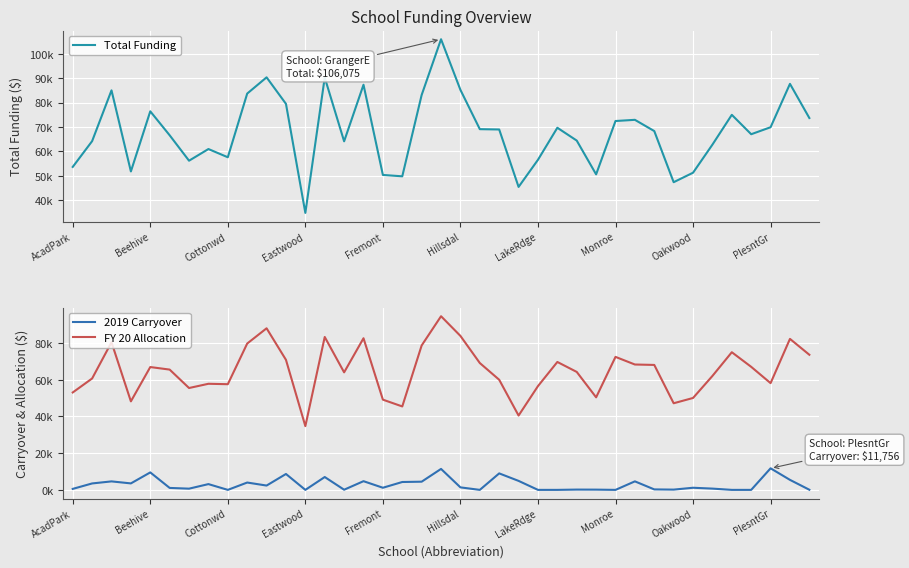

At how many categories does at least one series exceed 95993?

1